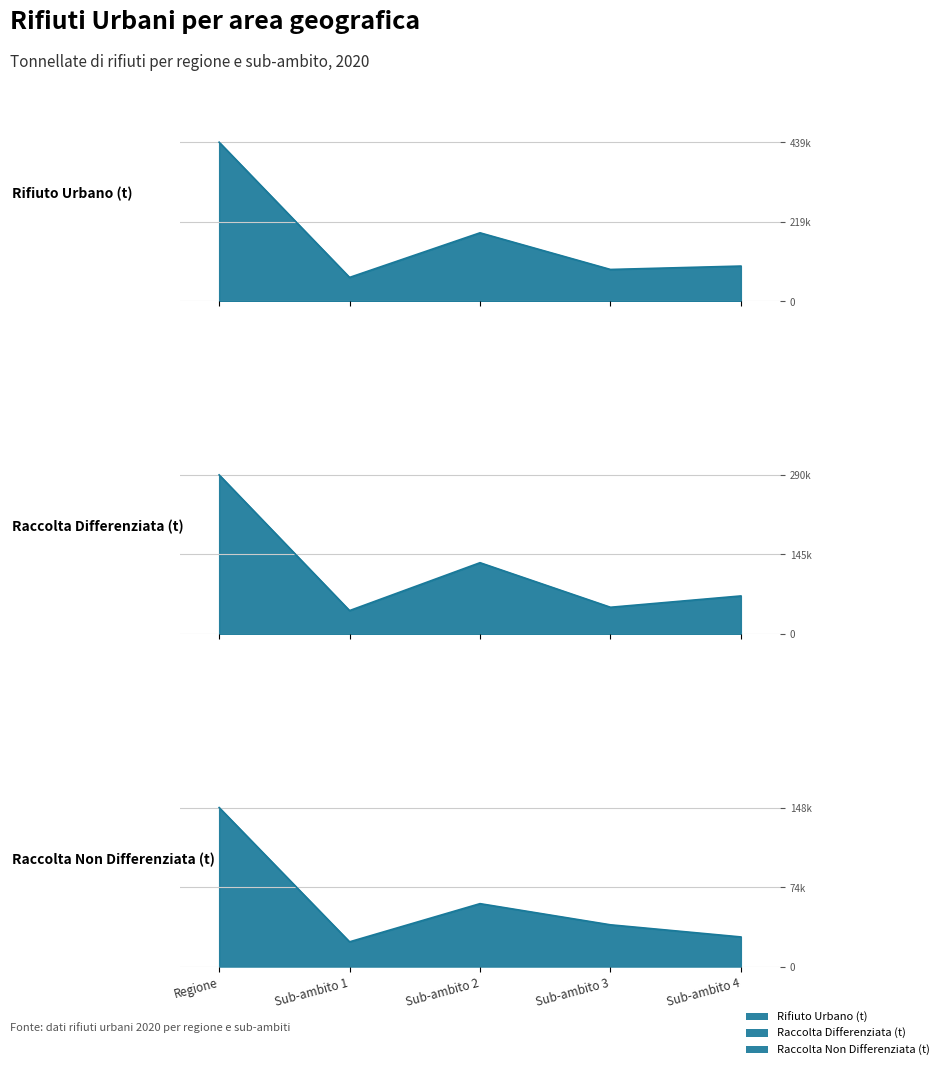

True or false: Raccolta Non Differenziata (t) and Rifiuto Urbano (t) intersect in this chart.

False